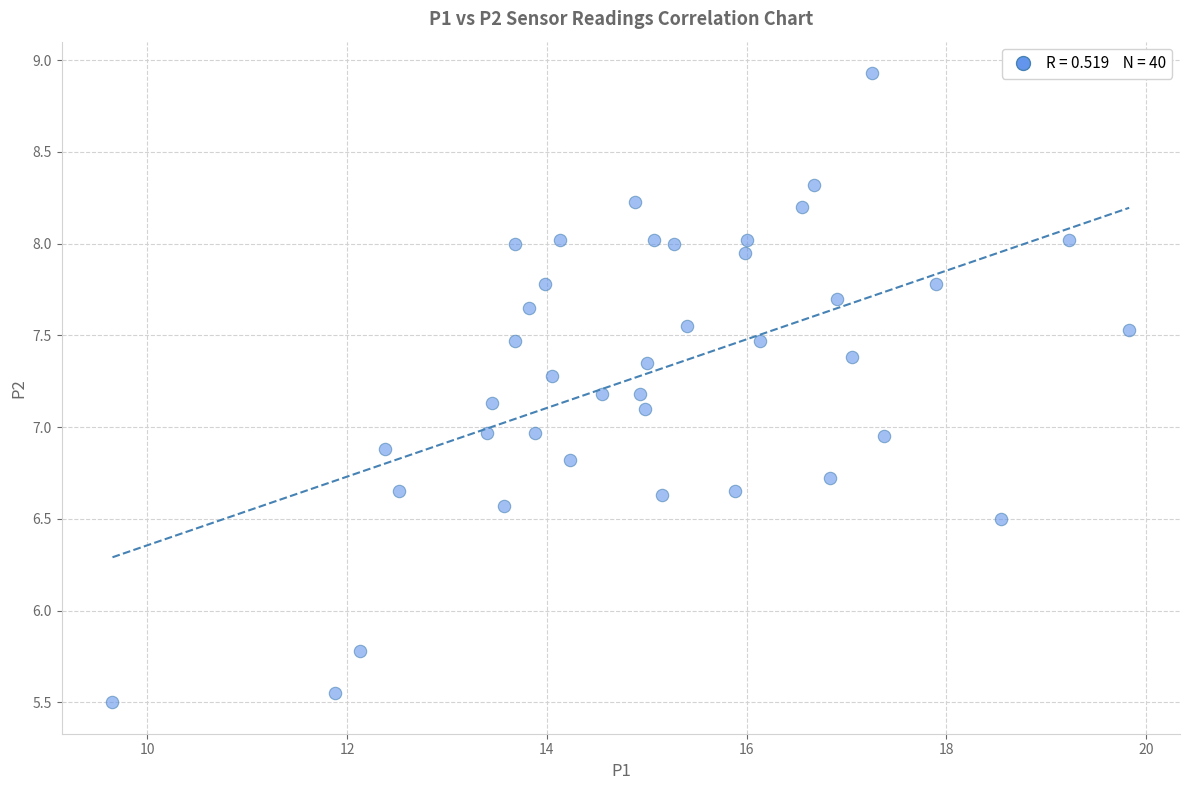

What is the range of Y values (max minus min)?

3.4